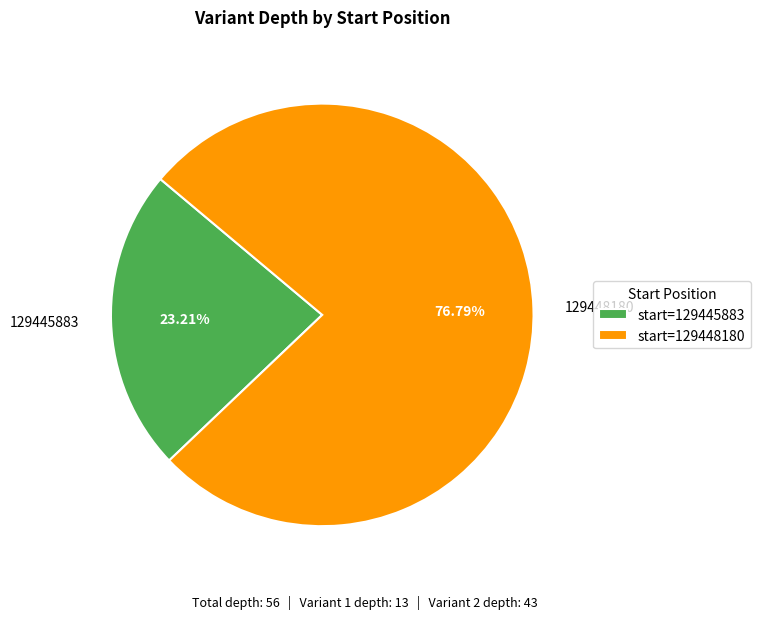

Count the number of slices in the pie.

2